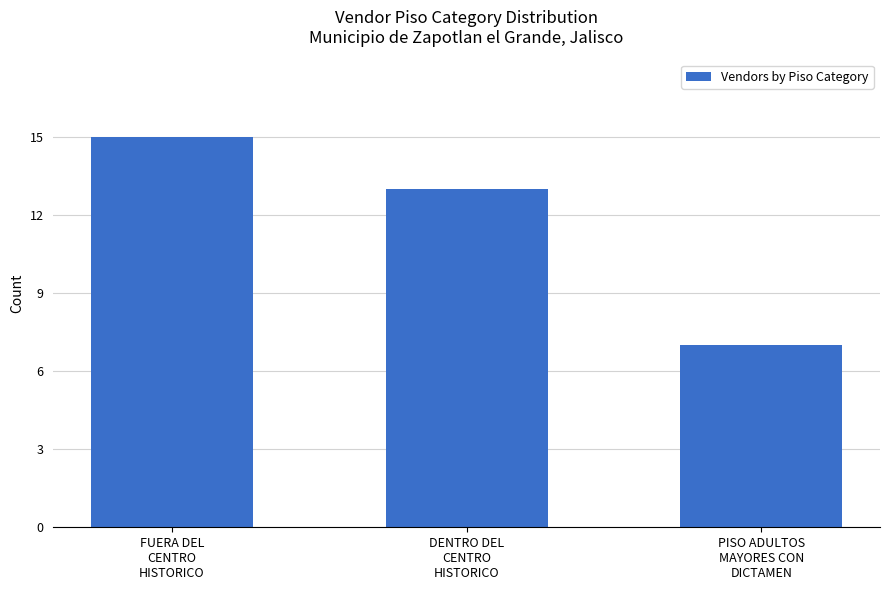

What is the difference between the values at DENTRO DEL
CENTRO
HISTORICO and FUERA DEL
CENTRO
HISTORICO?

2